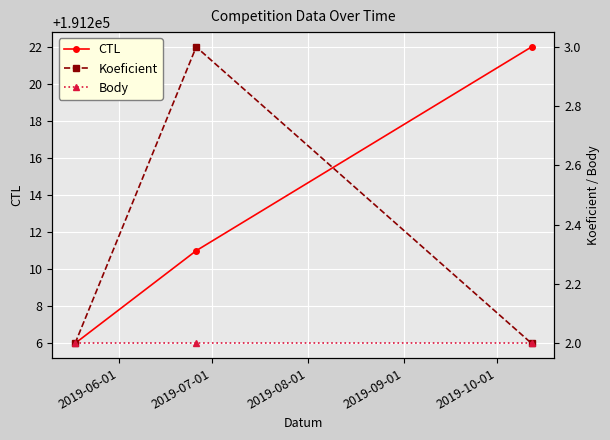

At how many categories does at least one series exceed 148729?

3